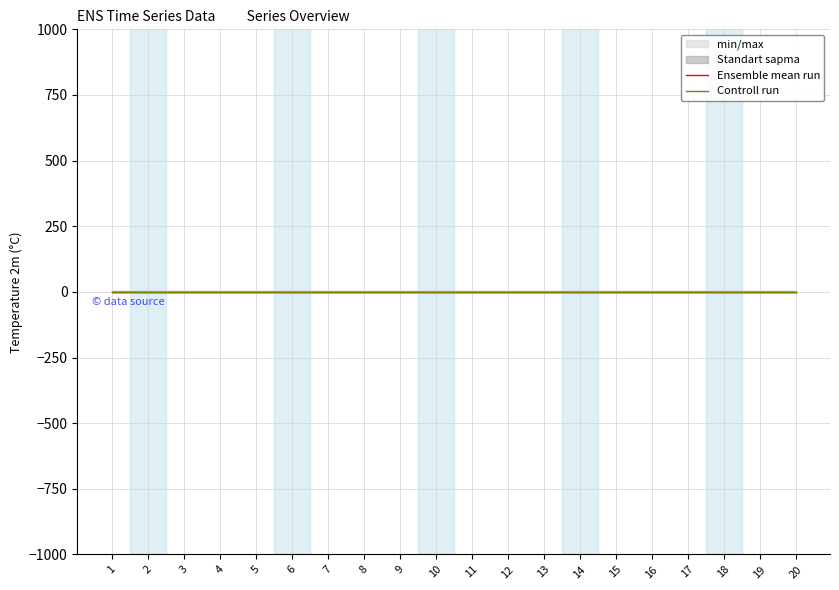

List the series in order of their overall mean, lowest first.

Ensemble mean run, Controll run